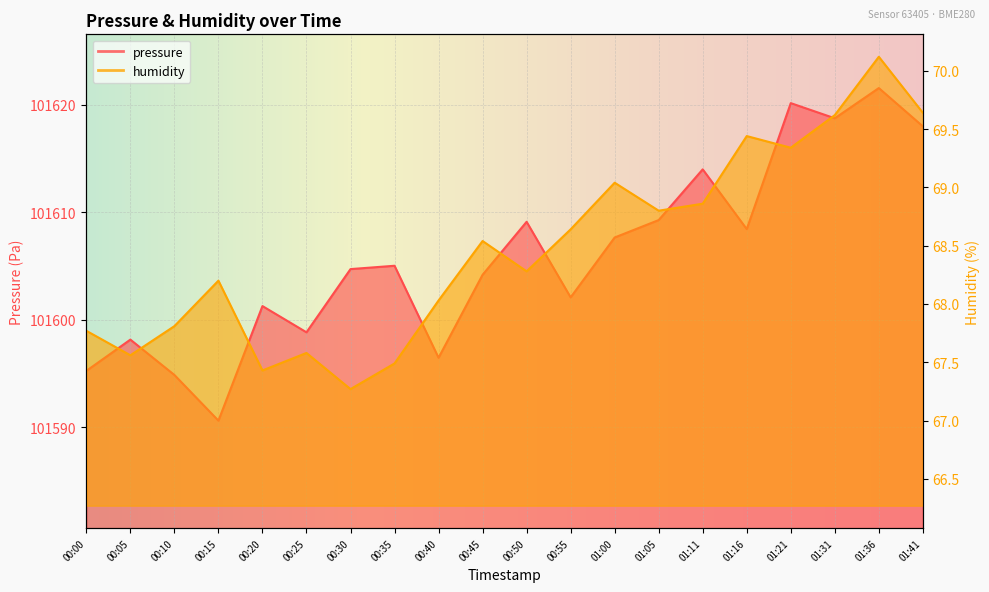

Does the chart display data point markers on the line(s)?

No